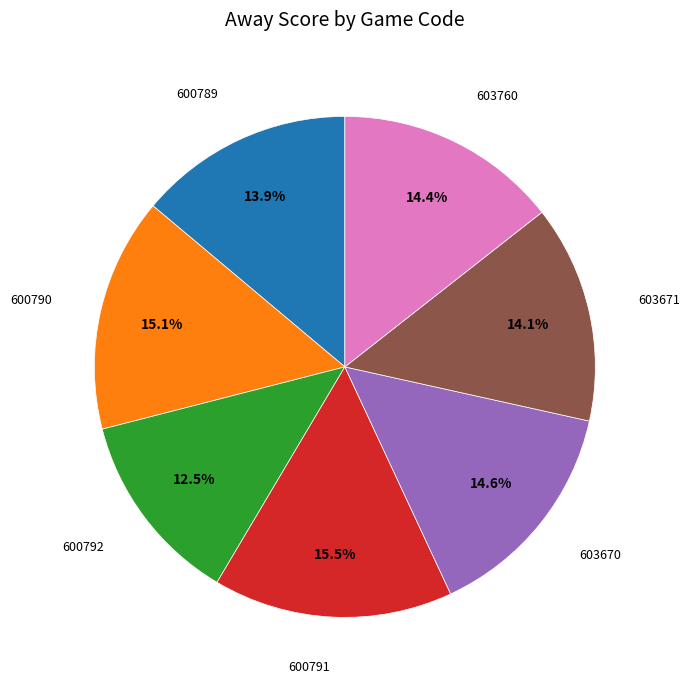

How many slices are in this pie chart?

7